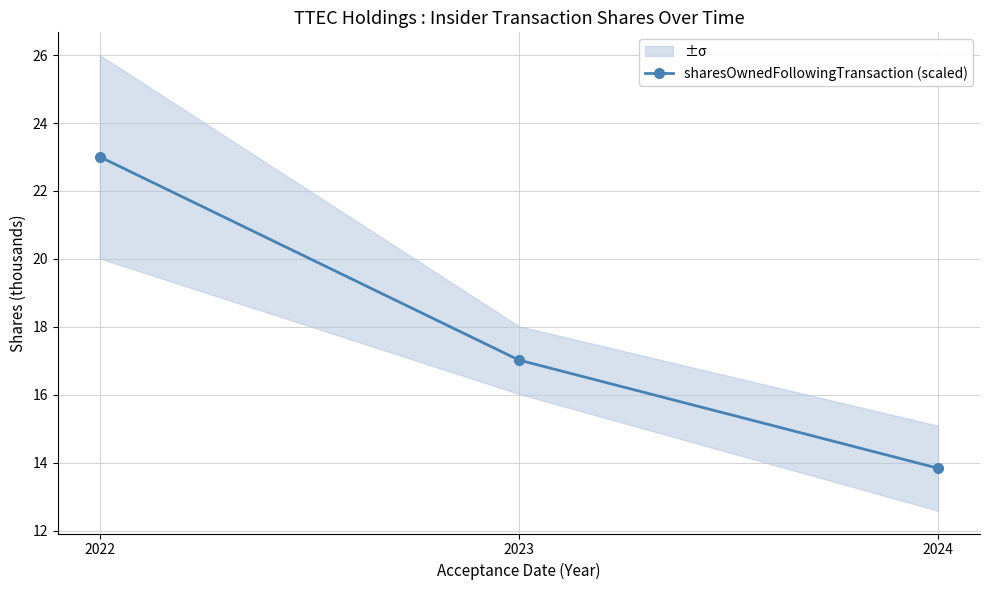

Rank the categories by value from highest to lowest.

2022, 2023, 2024